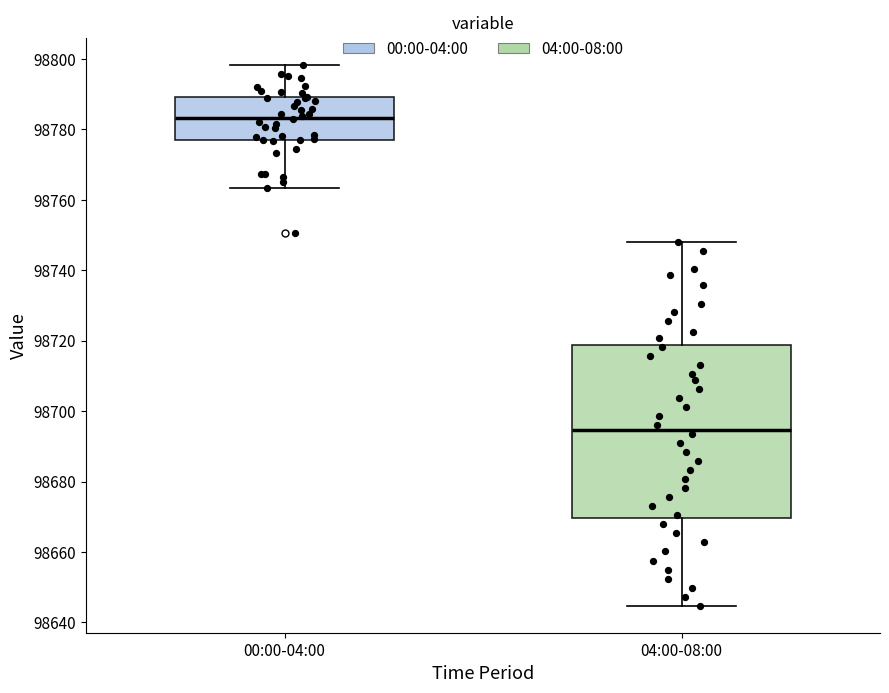

Where is the upper edge of the box for 00:00-04:00 on the y-axis? The values are not printed on the chart, so give them approximately, as read against the axis.

98790